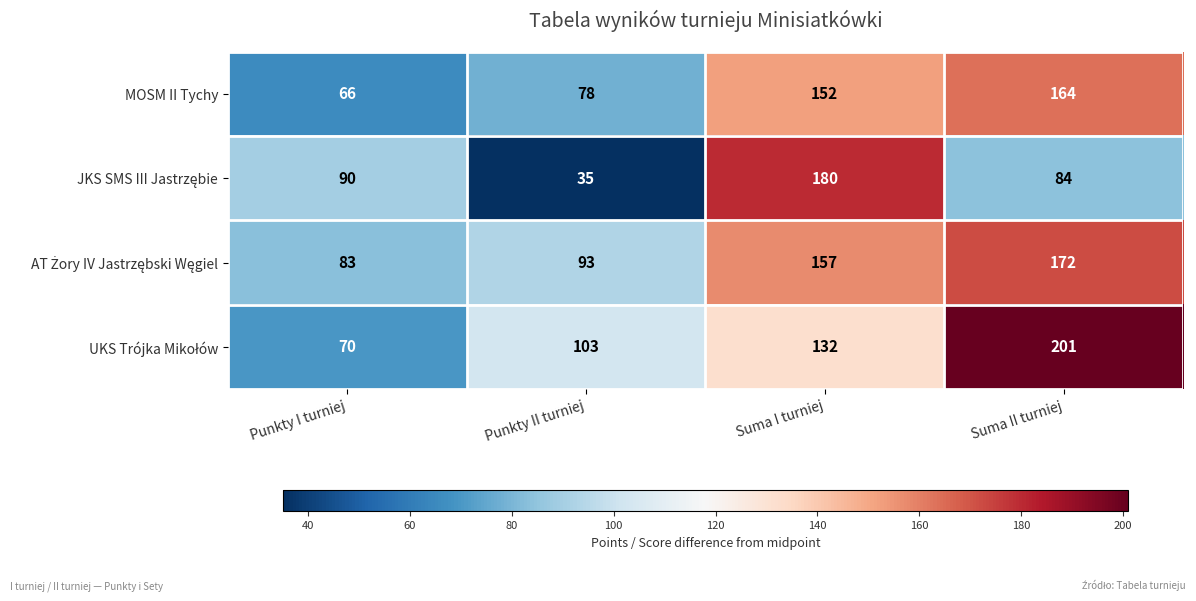

What is the total value across all series at Punkty II turniej?

309